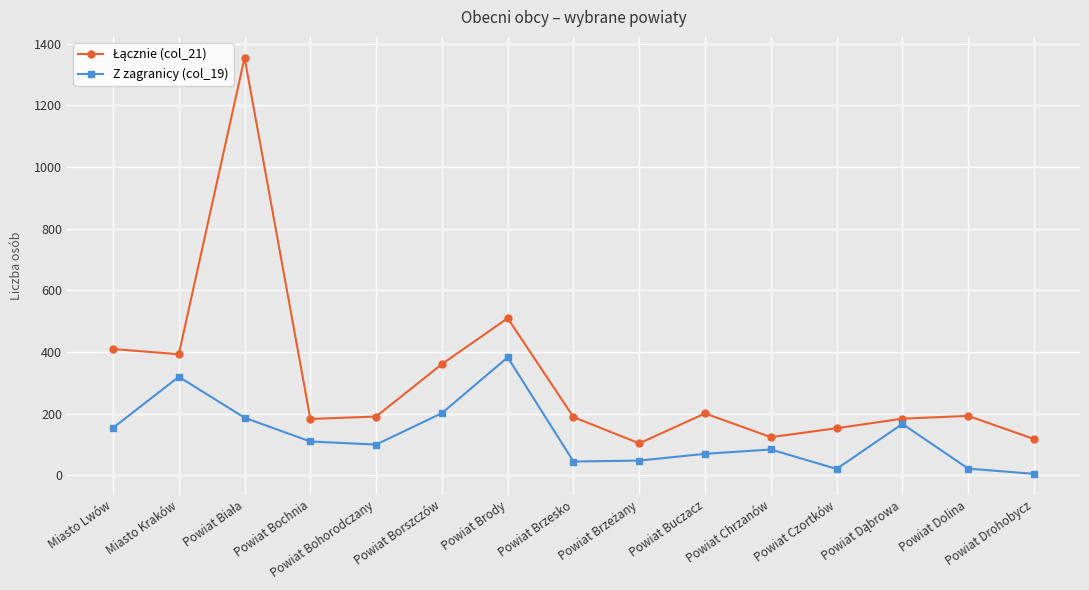

Which category has the lowest value in the Z zagranicy (col_19) series?

Powiat Drohobycz